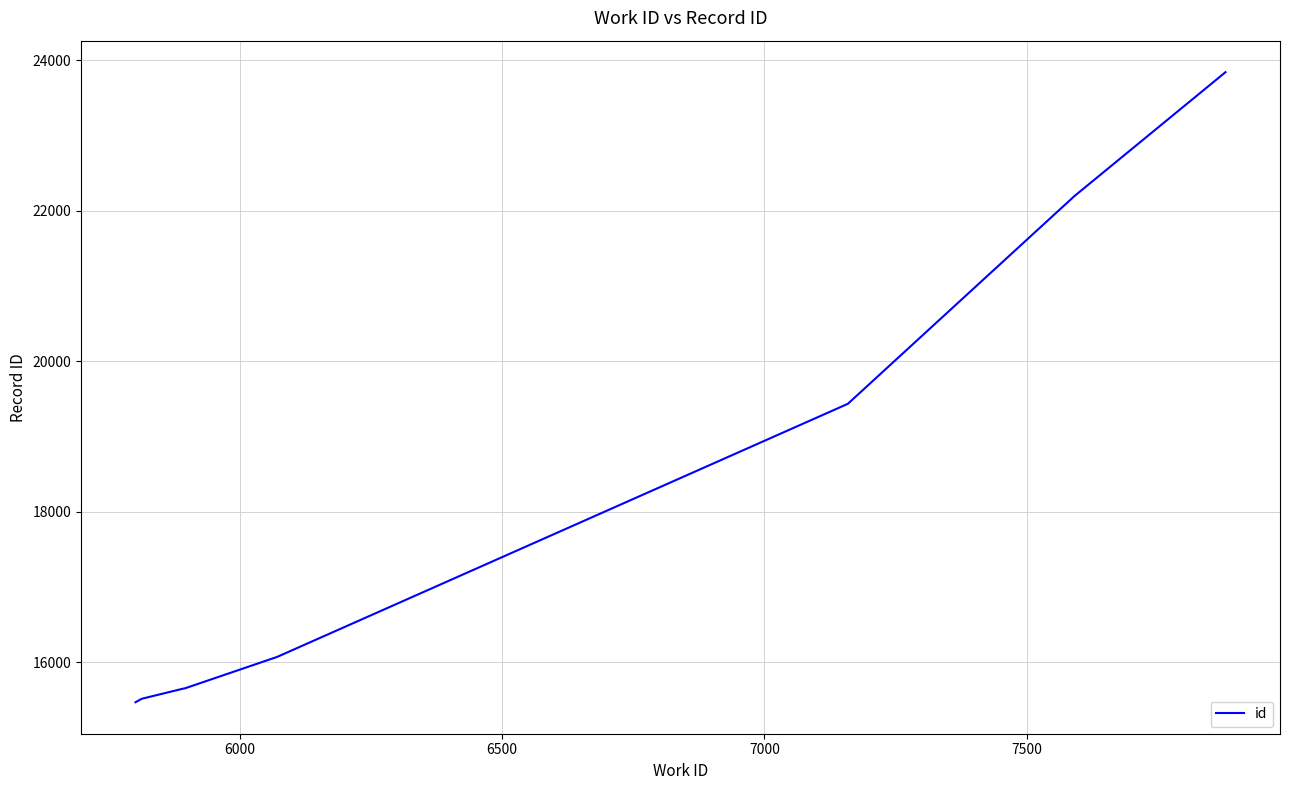

What is the average value?

17978